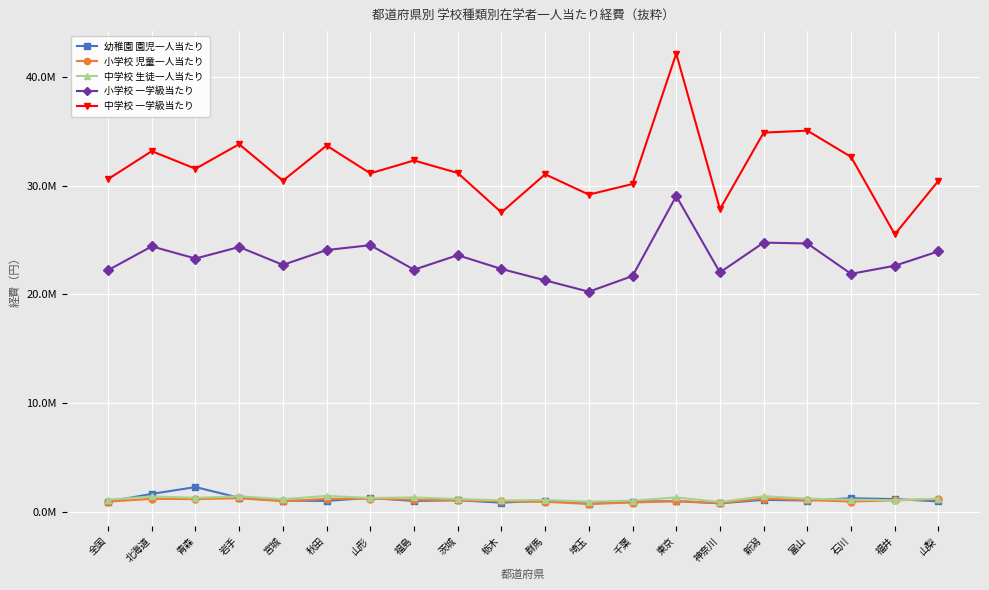

True or false: 中学校 生徒一人当たり has a value of 783846.8 at 富山.

False